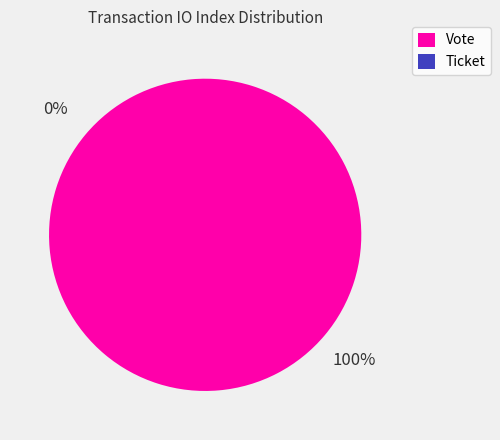

Which slice represents more than half of the pie?

Vote